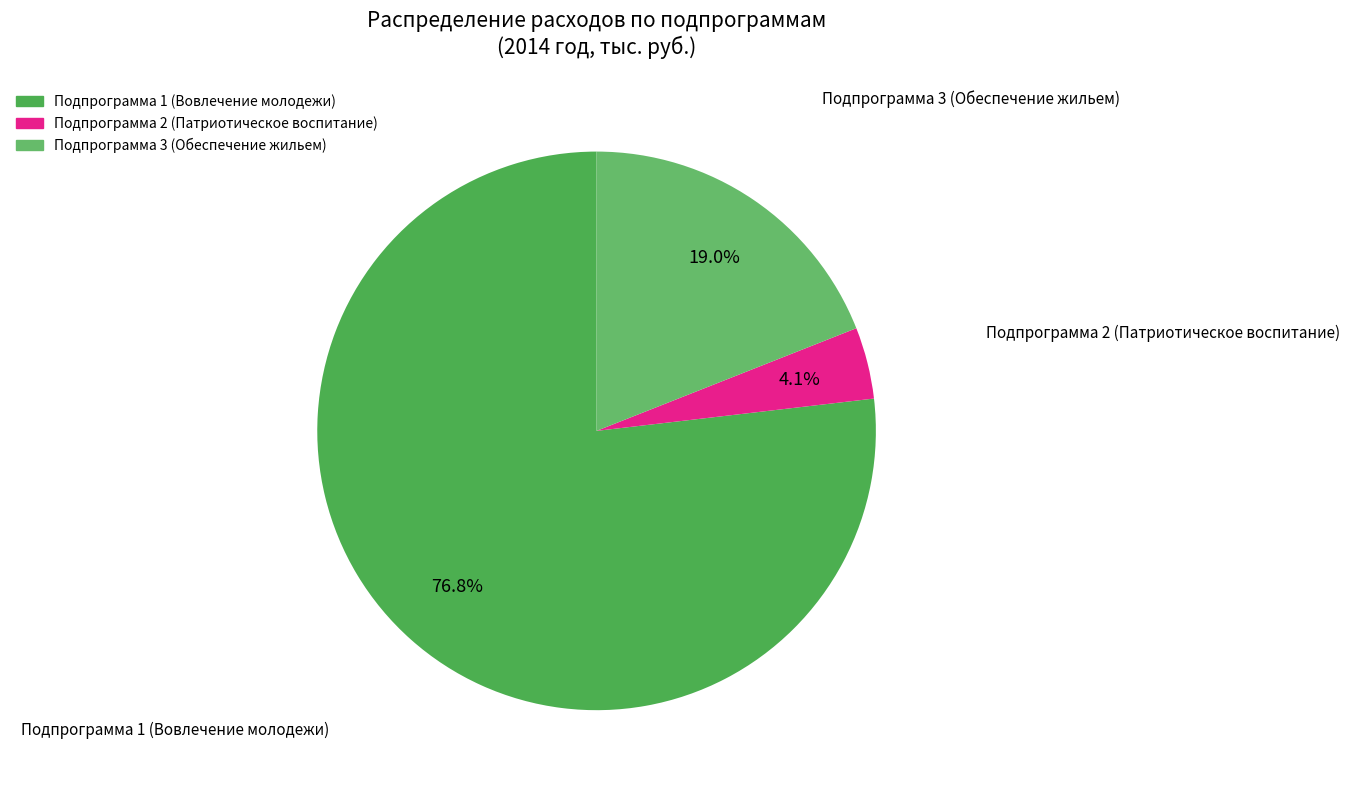

What percentage is the Подпрограмма 2 (Патриотическое воспитание) slice, to the nearest percent?

4%